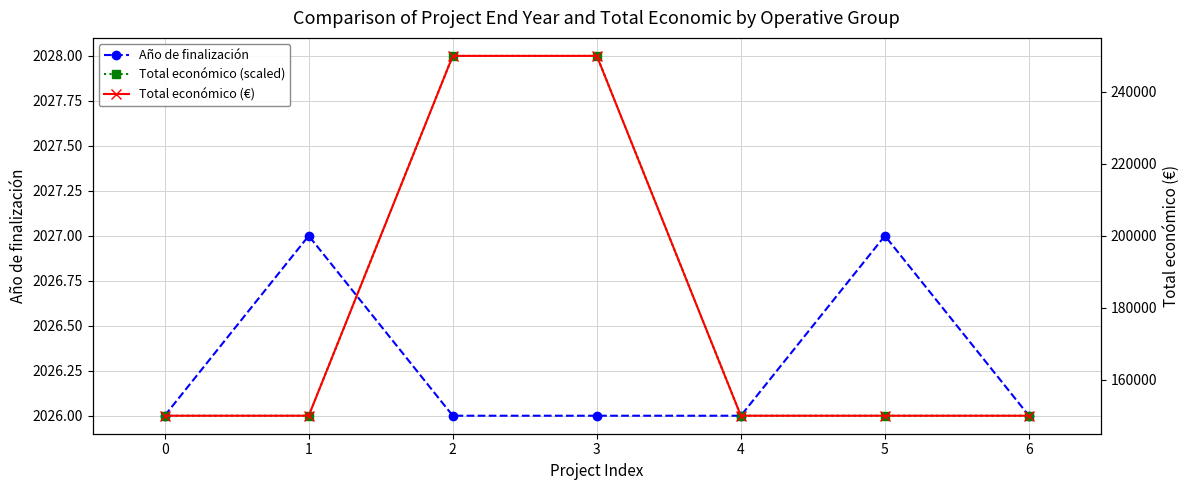

Between 3 and 5, which series saw the biggest shift?

Total económico (€)